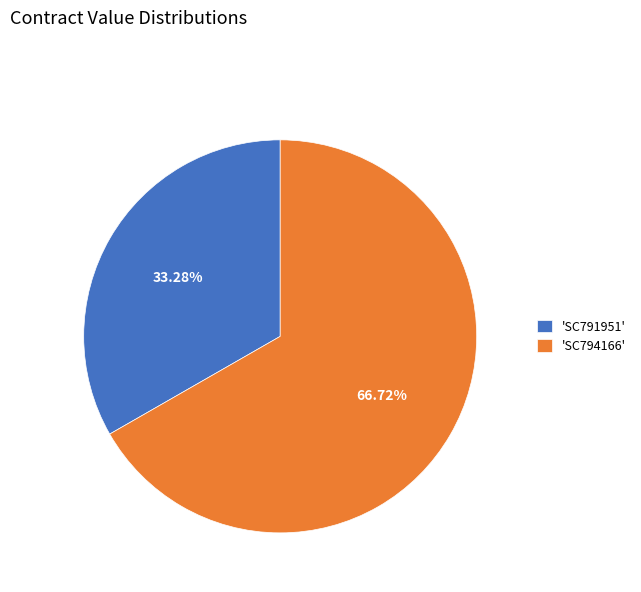

How many segments does this pie chart have?

2